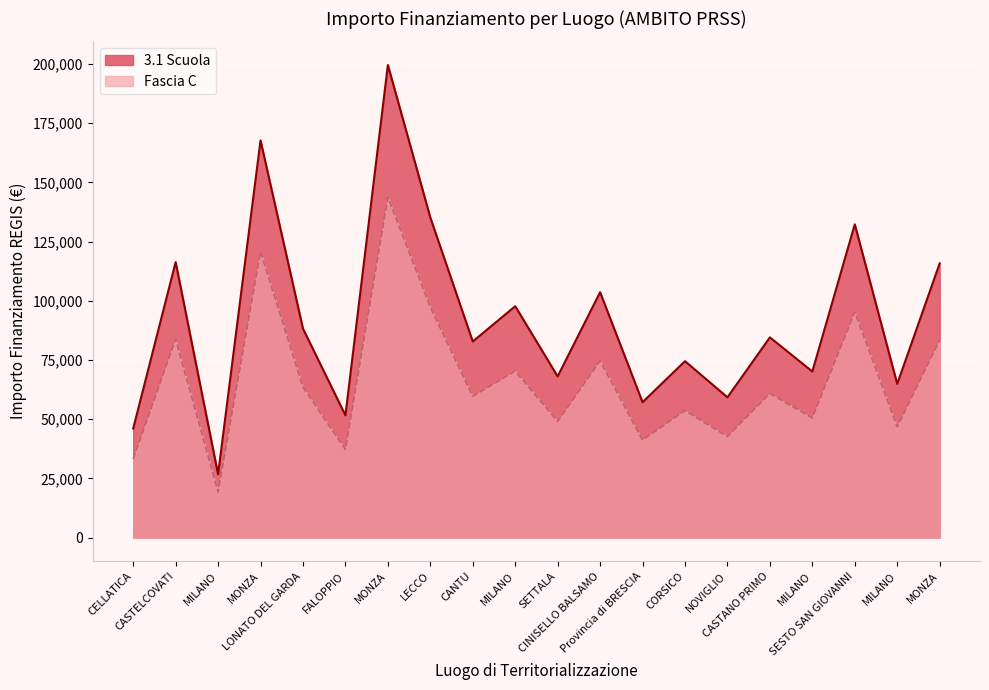

Rank the series by their maximum value, from lowest to highest.

Fascia C, 3.1 Scuola